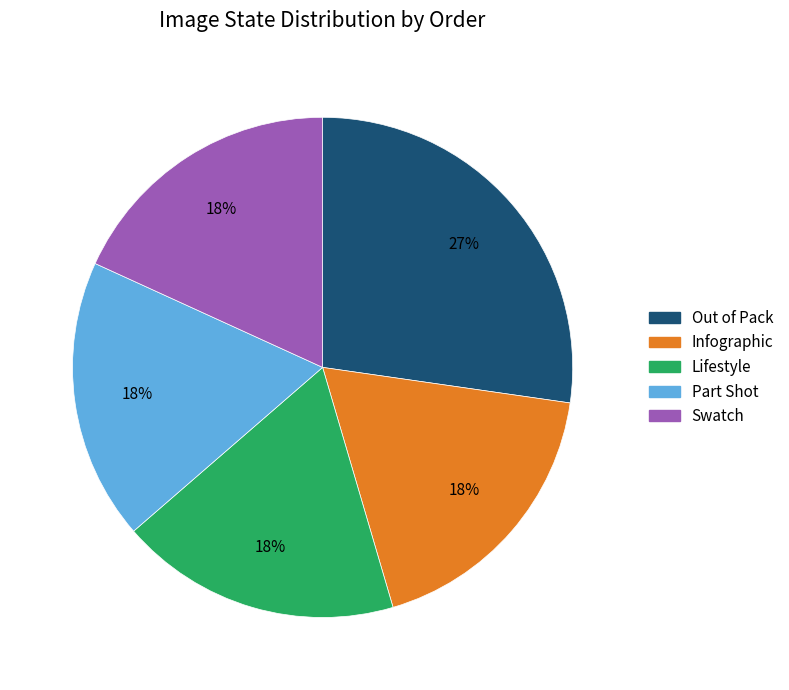

Is it true that Lifestyle is 10% of the pie?

False